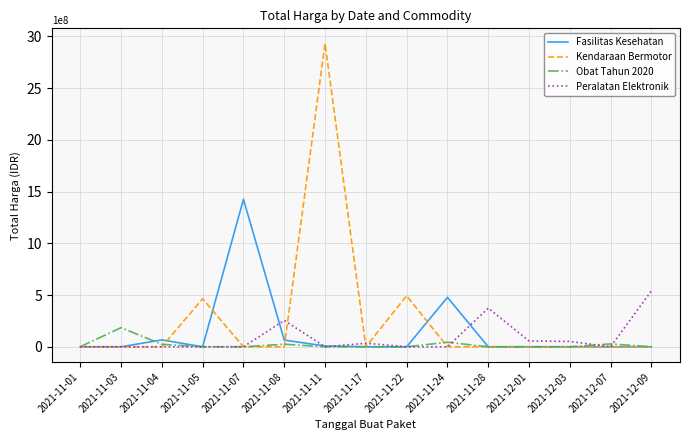

The value of Peralatan Elektronik at 2021-11-05 is -304650001. True or false?

False